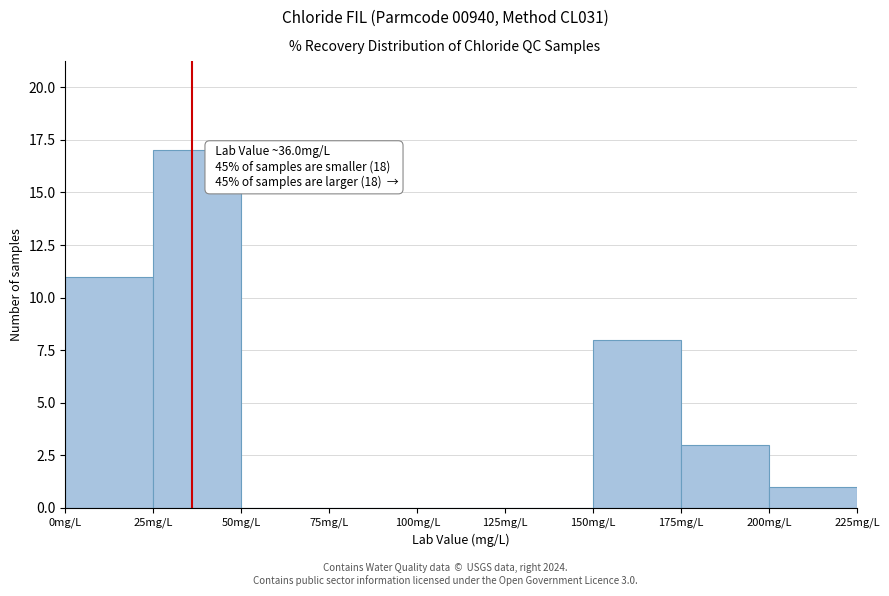

Over which range of the x-axis is the bar tallest?

25 to 50